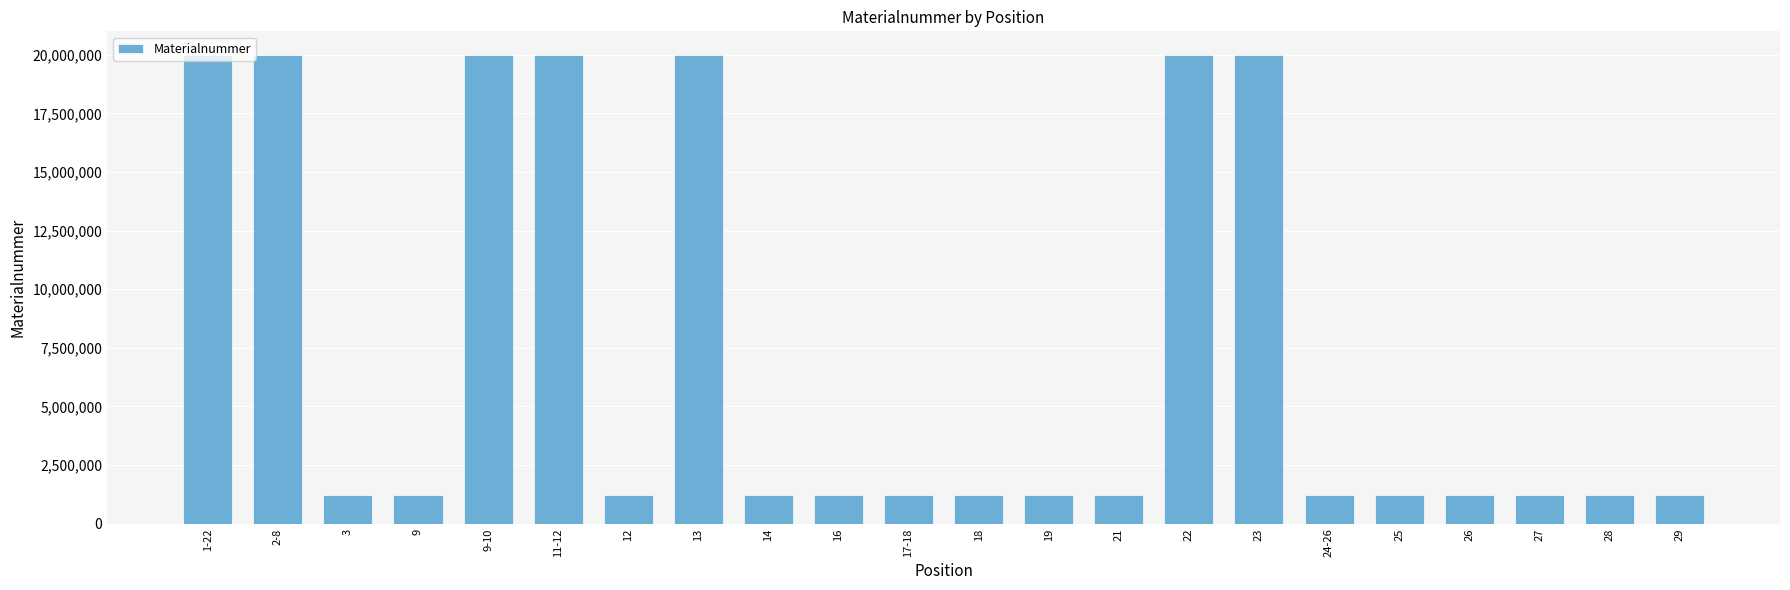

Does the chart contain stacked bars?

No